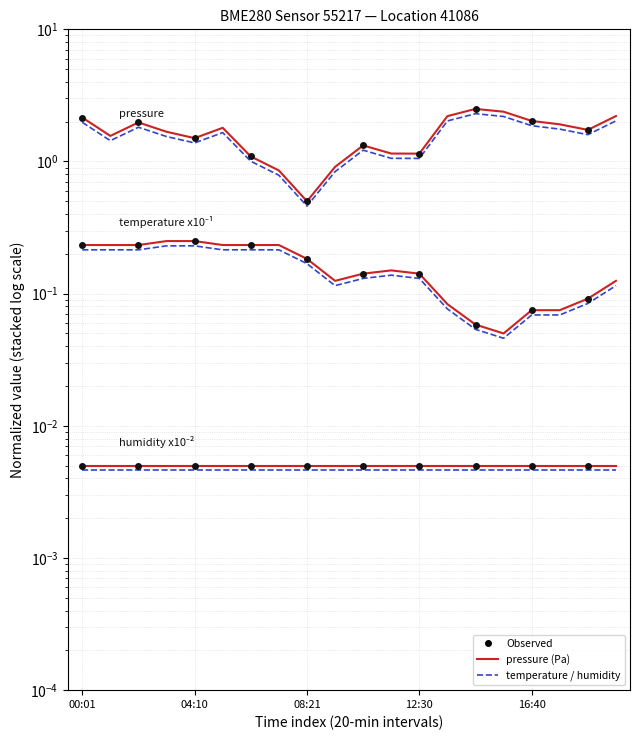

What value does the pressure series have at 08:21?

0.5